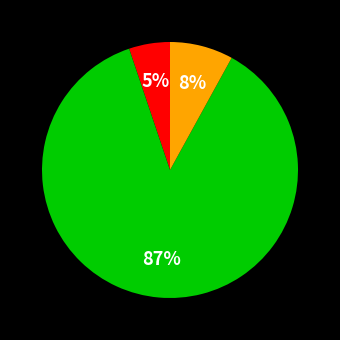

Is there a majority slice in this chart?

Yes